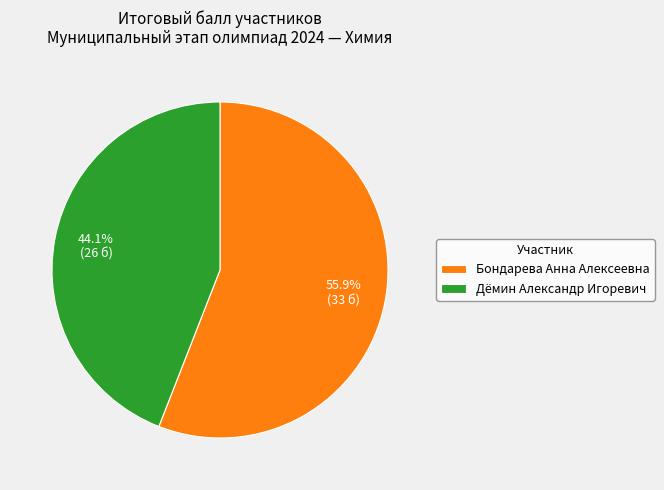

Which category accounts for the majority?

Бондарева Анна Алексеевна